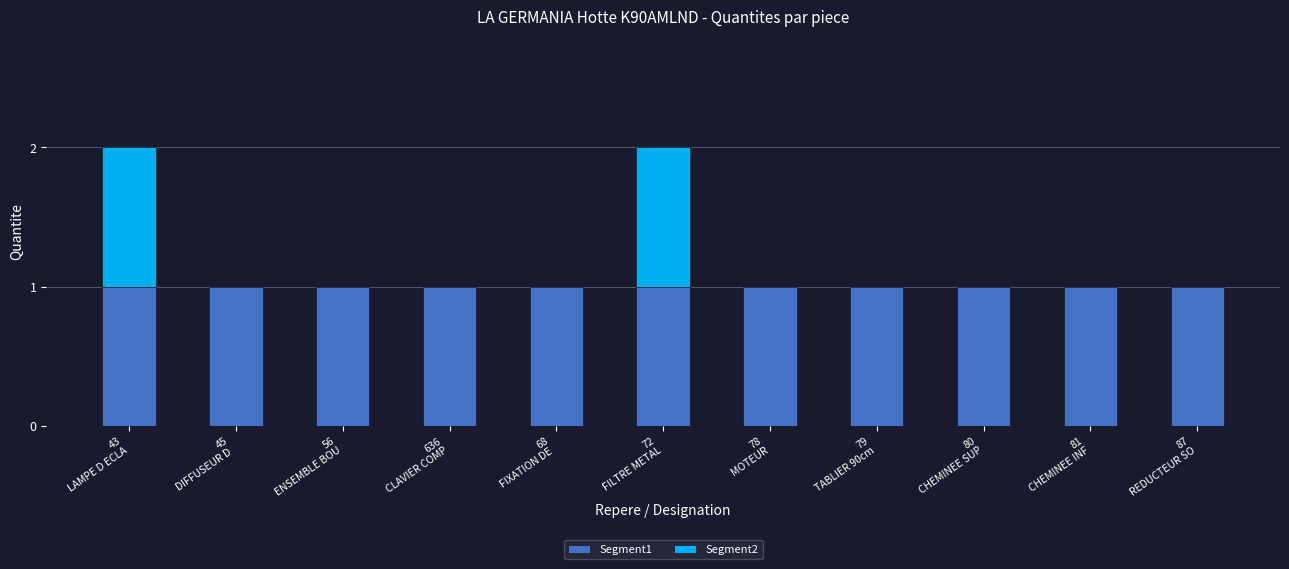

Rank the series at 636
CLAVIER COMP from highest to lowest value.

Segment1, Segment2